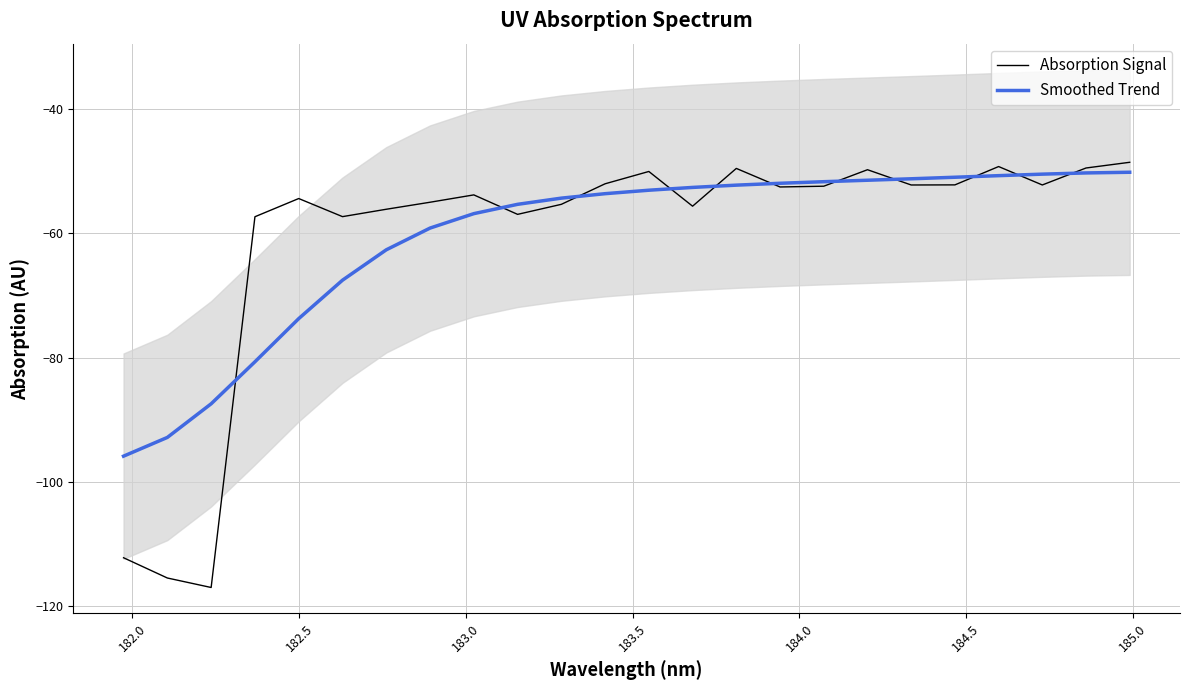

What is the maximum value shown in the chart?

-48.5